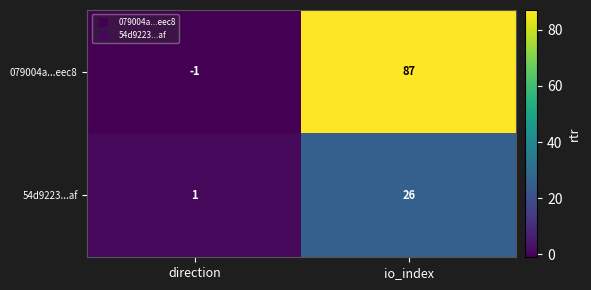

Rank the series by their maximum value, from lowest to highest.

54d9223...af, 079004a...eec8